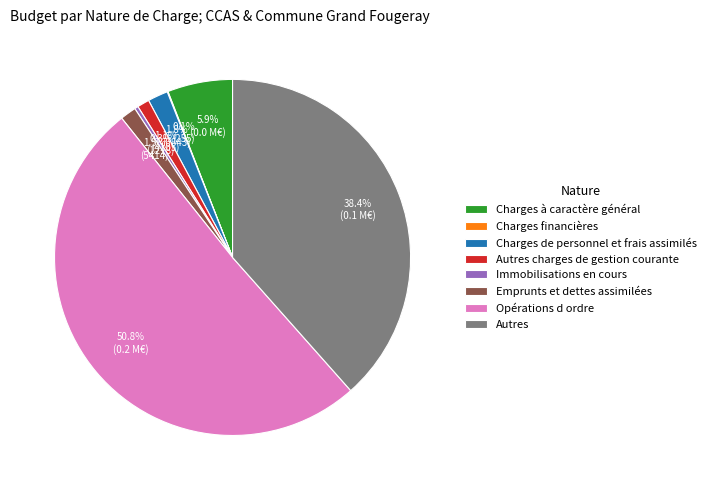

What is the ratio of the value at Charges à caractère général to the value at Autres charges de gestion courante?

5.4